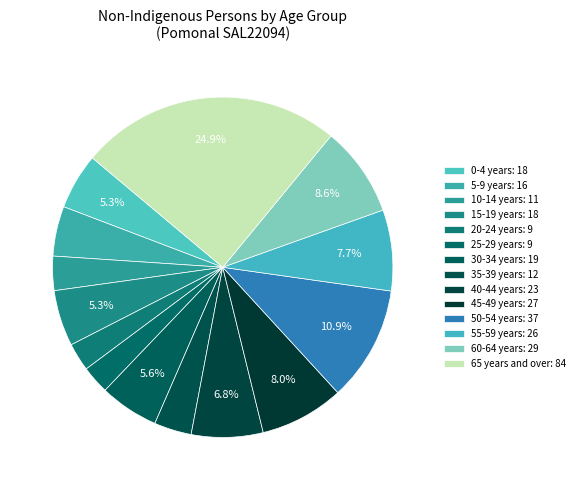

How many segments does this pie chart have?

14